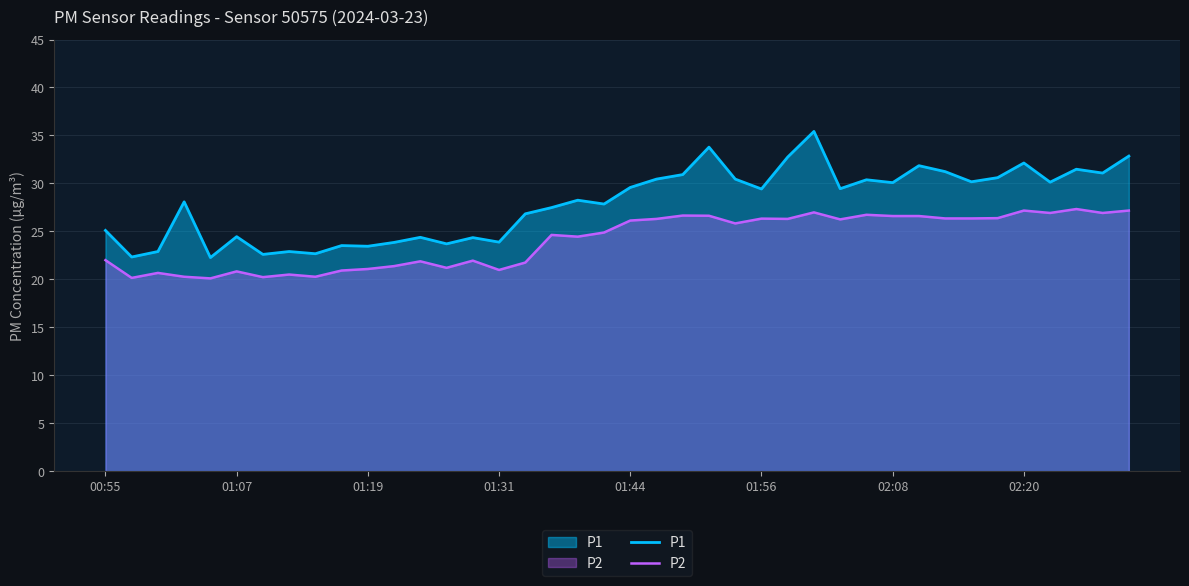

How many series are shown in this chart?

2